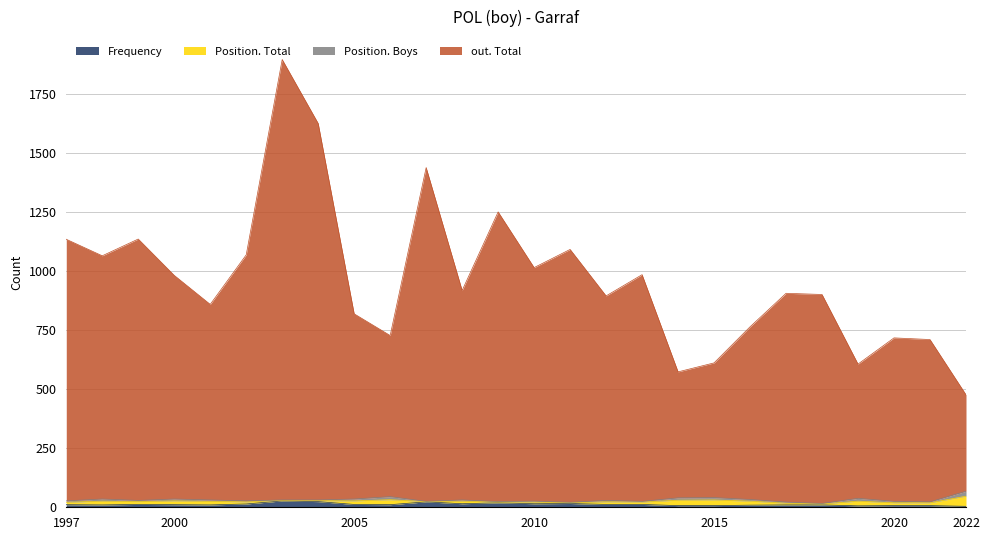

True or false: out. Total and Frequency cross at least once.

False